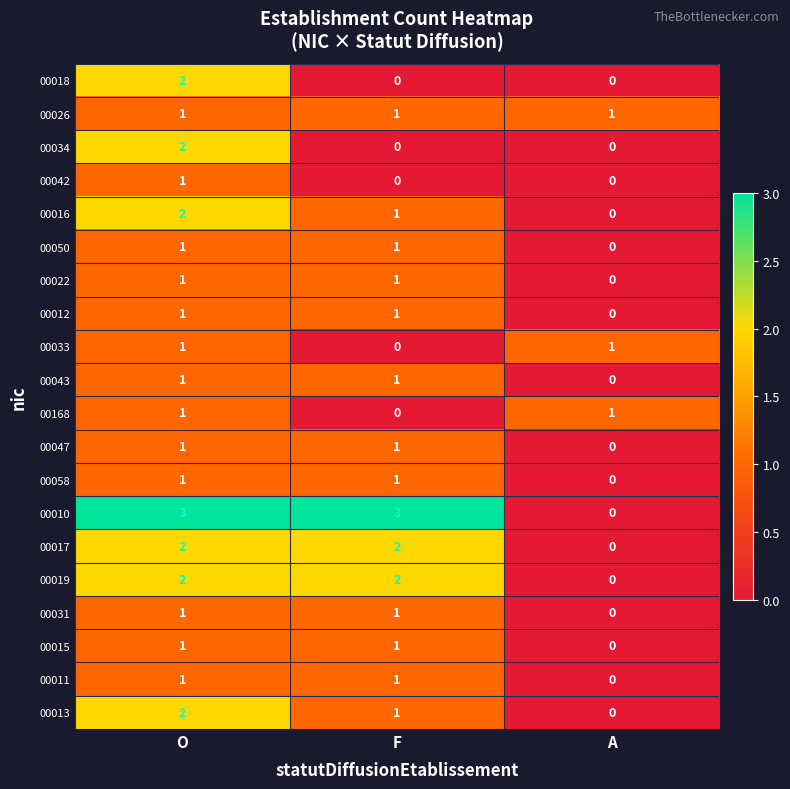

What is the maximum value shown in the chart?

3